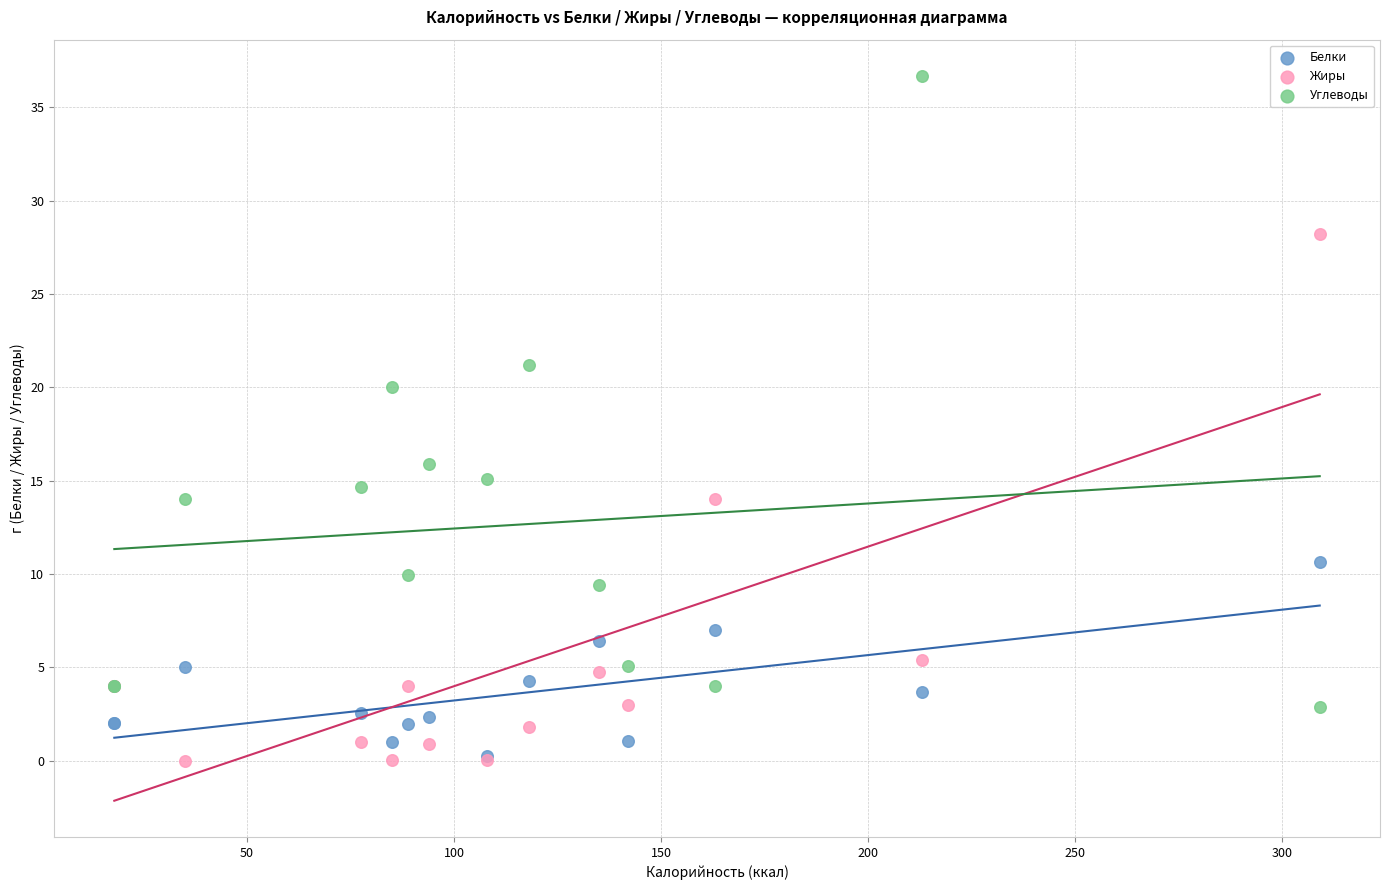

In the Углеводы series, what Y value is closest to 19?

20.0